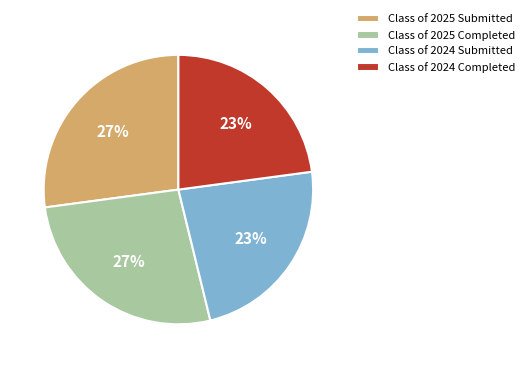

Is Class of 2024 Completed the majority of the pie?

No